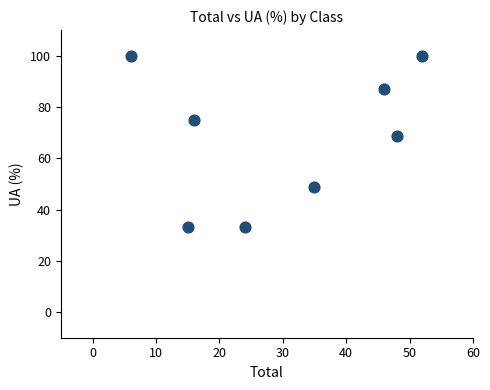

What is the range of Y values (max minus min)?

66.7